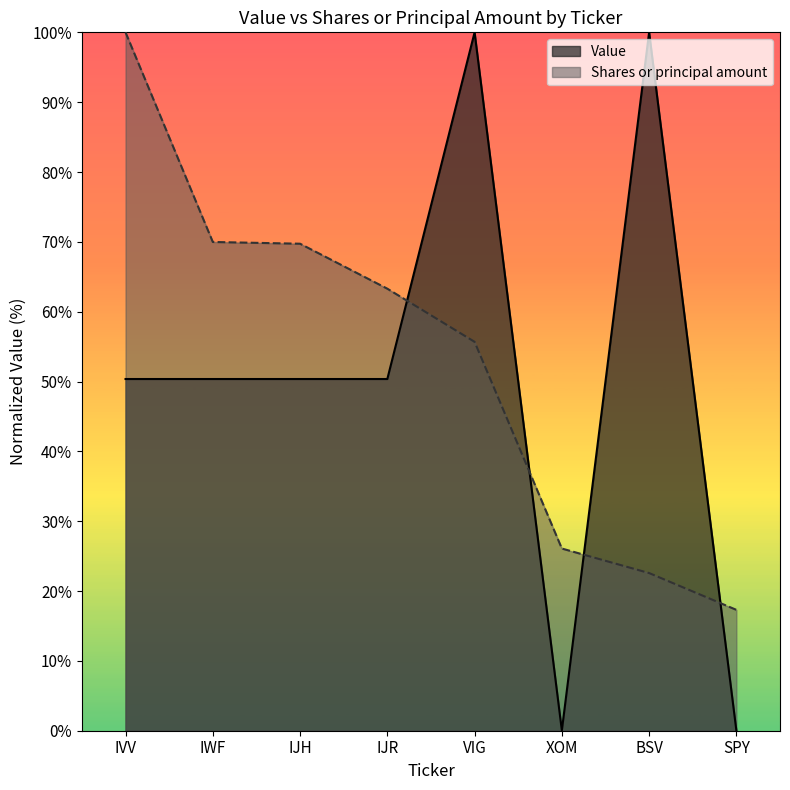

What is the maximum value shown in the chart?

100.0